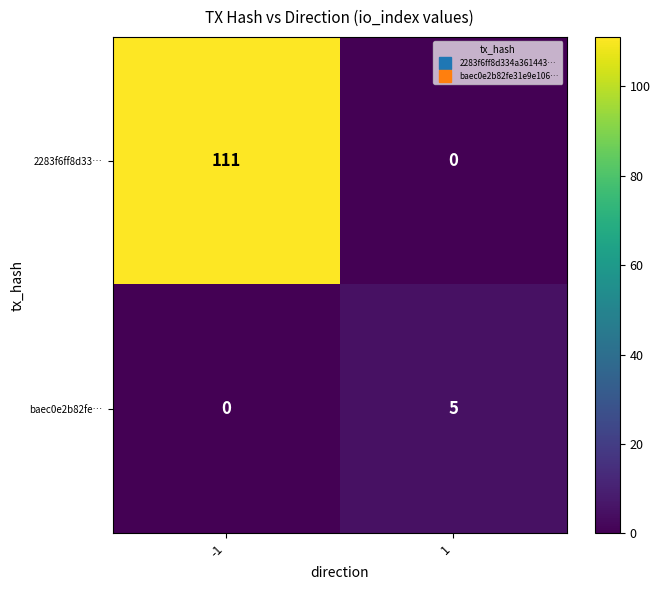

Between -1 and 1, which series saw the biggest shift?

2283f6ff8d33…